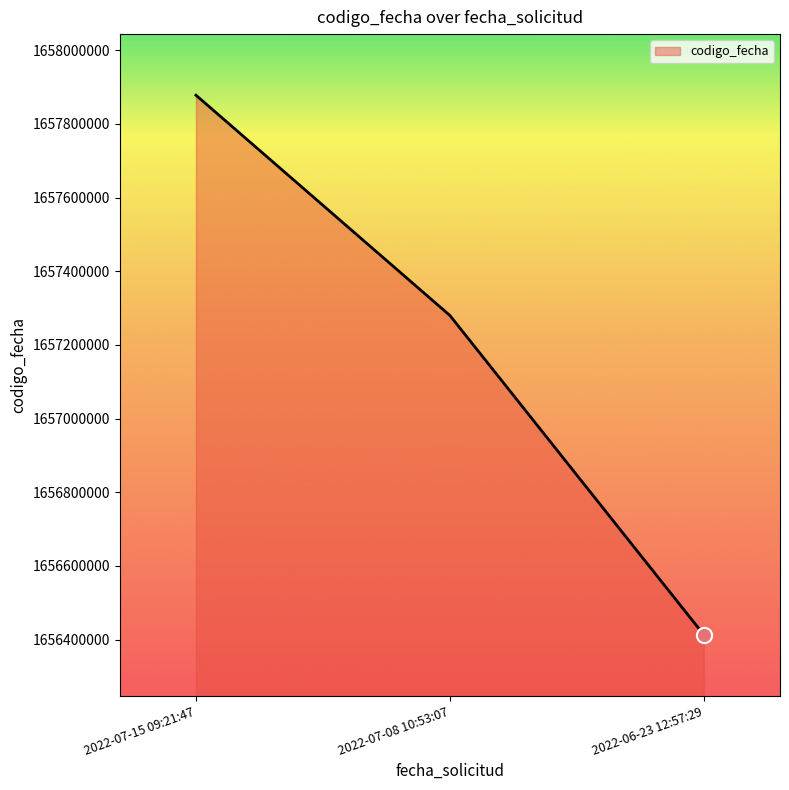

Between 2022-07-15 09:21:47 and 2022-07-08 10:53:07, which is larger?

2022-07-15 09:21:47